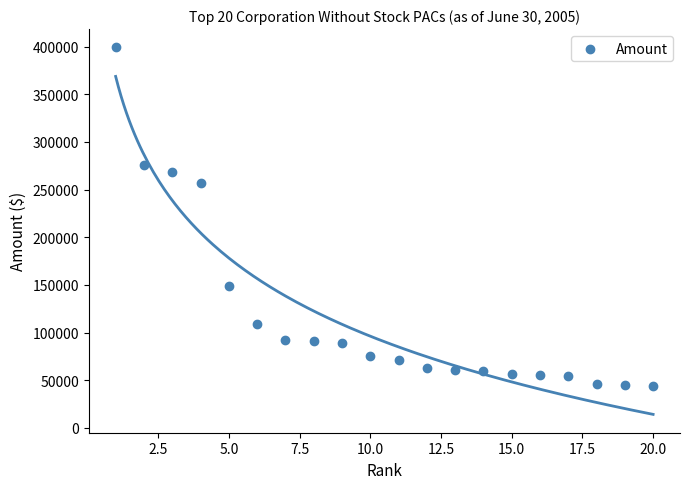

What is the range of Y values (max minus min)?

355227.9